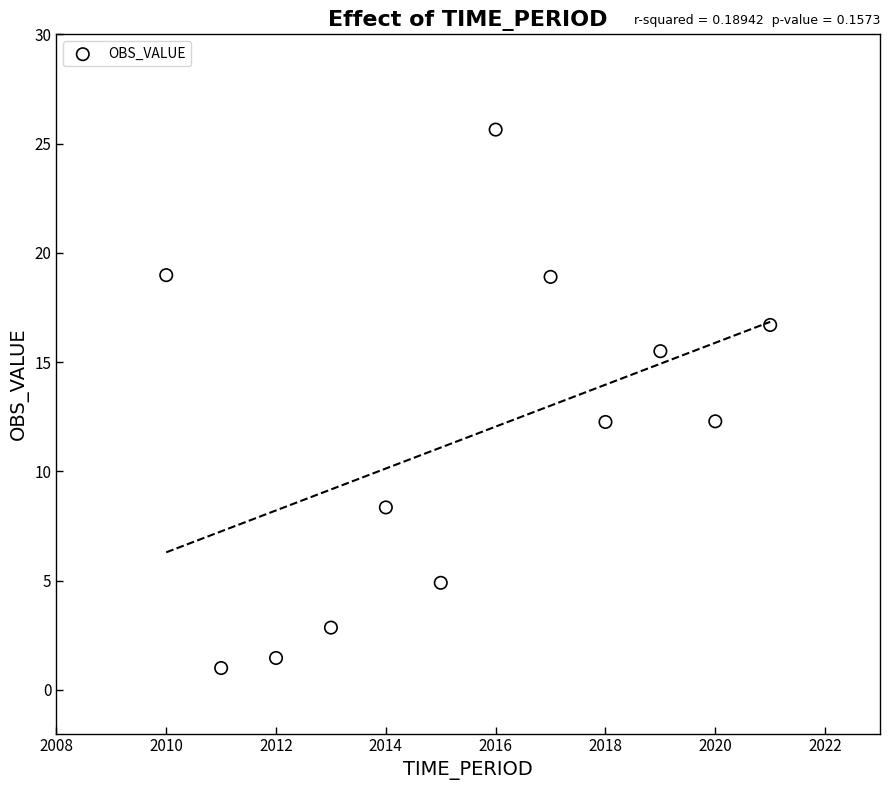

What is the range of Y values (max minus min)?

24.6